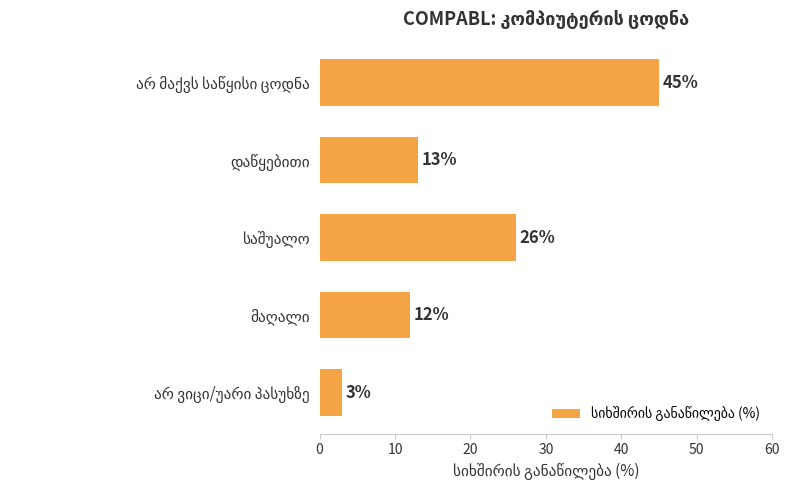

What is the smallest value displayed?

3